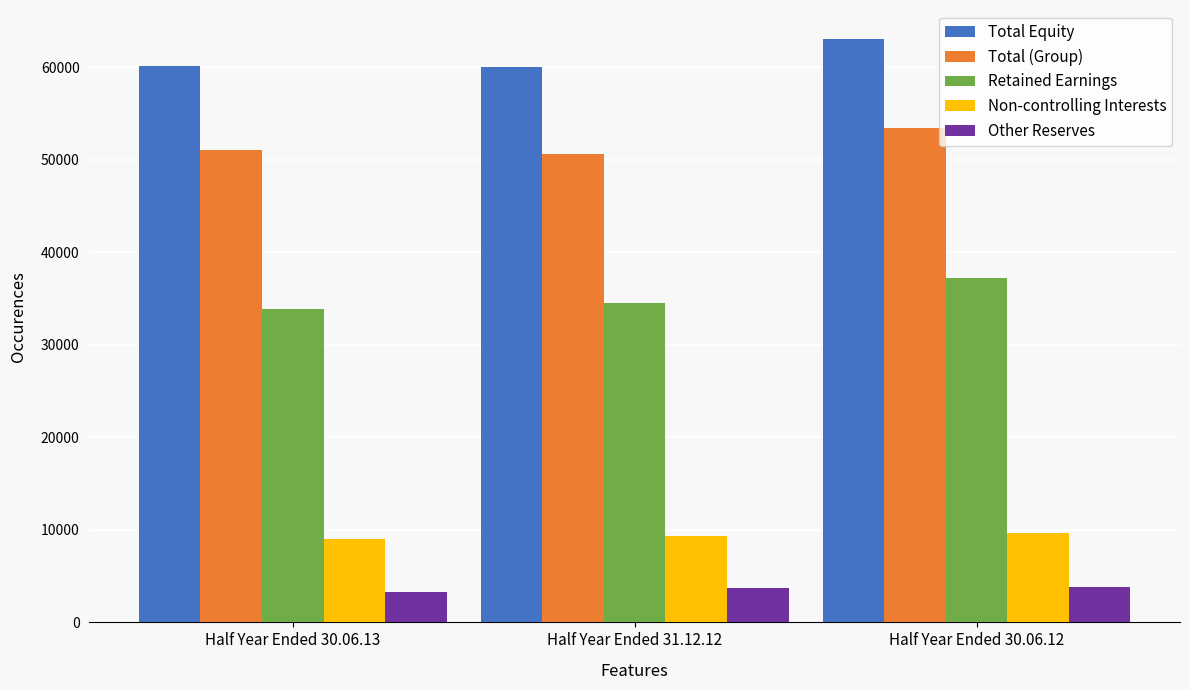

The value of Other Reserves at Half Year Ended 30.06.13 is 3233. True or false?

True